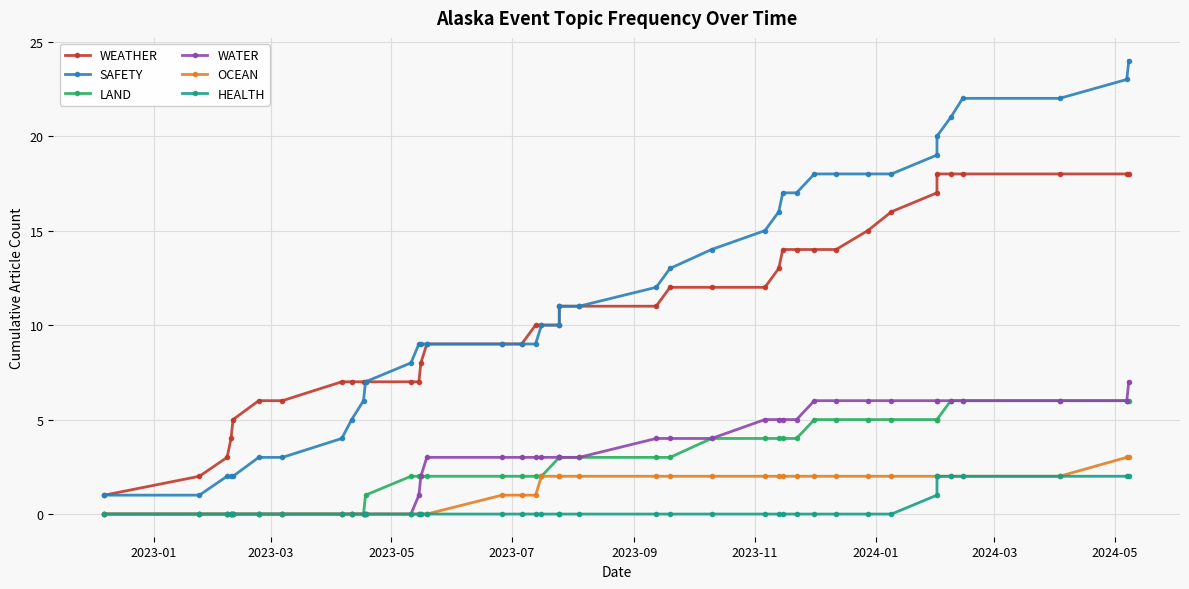

At how many categories does at least one series exceed 4?

36